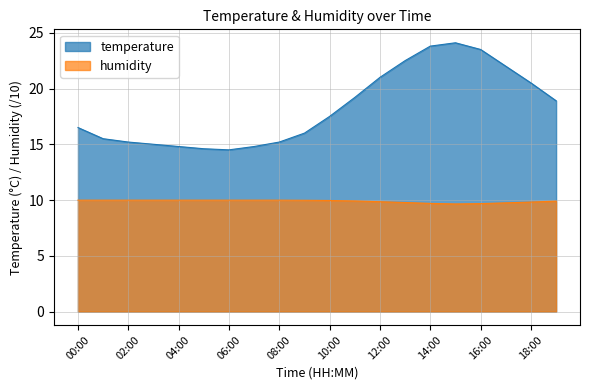

Does the chart display data point markers on the line(s)?

No